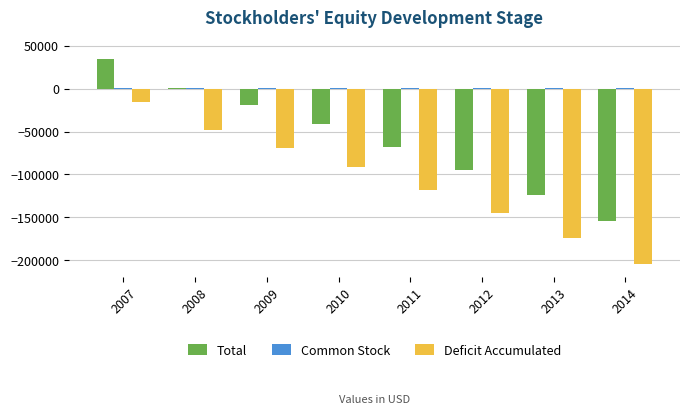

Read the Deficit Accumulated value at 2014.

-204691